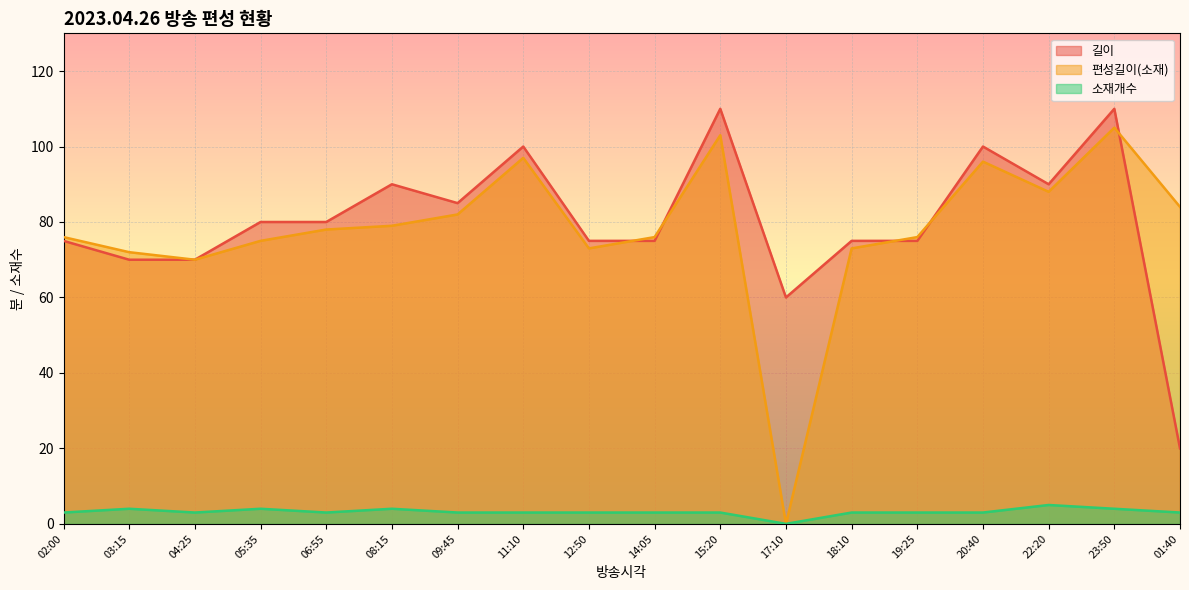

True or false: 소재개수 and 편성길이(소재) cross at least once.

False